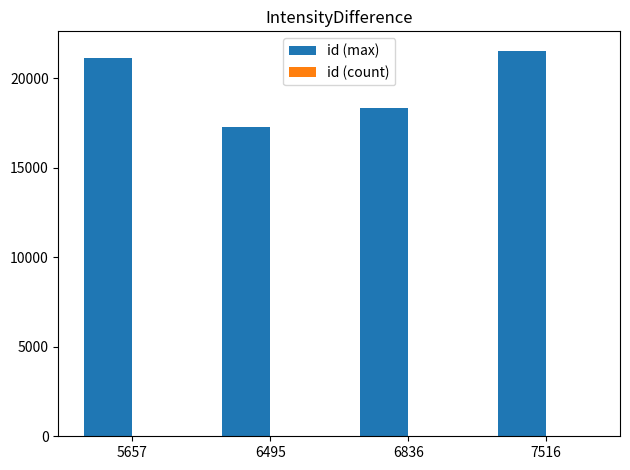

Which series has the largest total across all categories?

id (max)